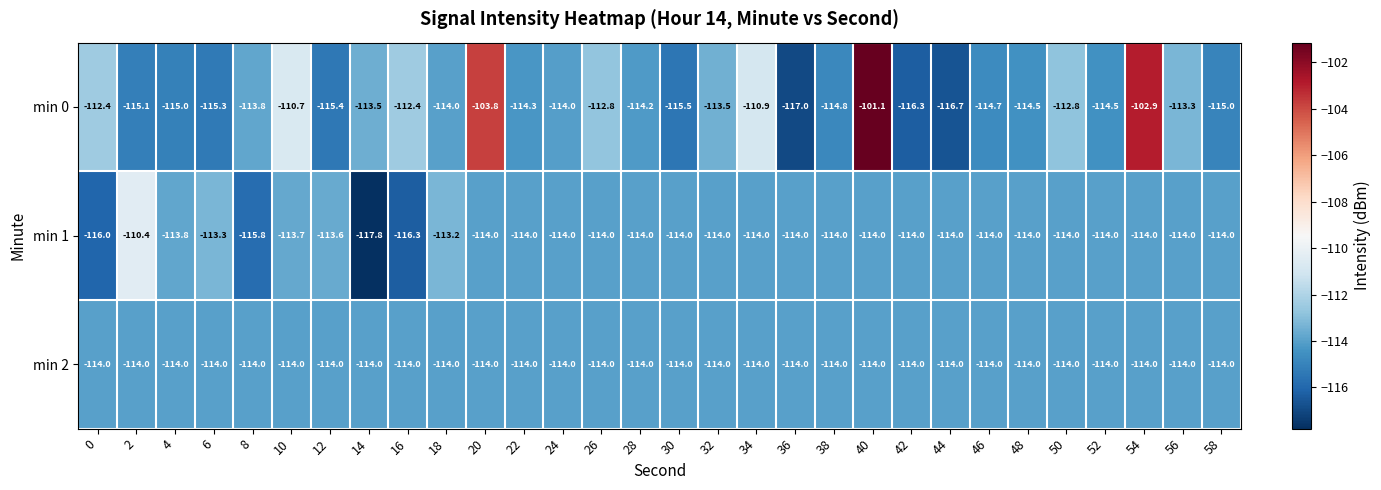

The value of min 0 at 18 is -38.9. True or false?

False